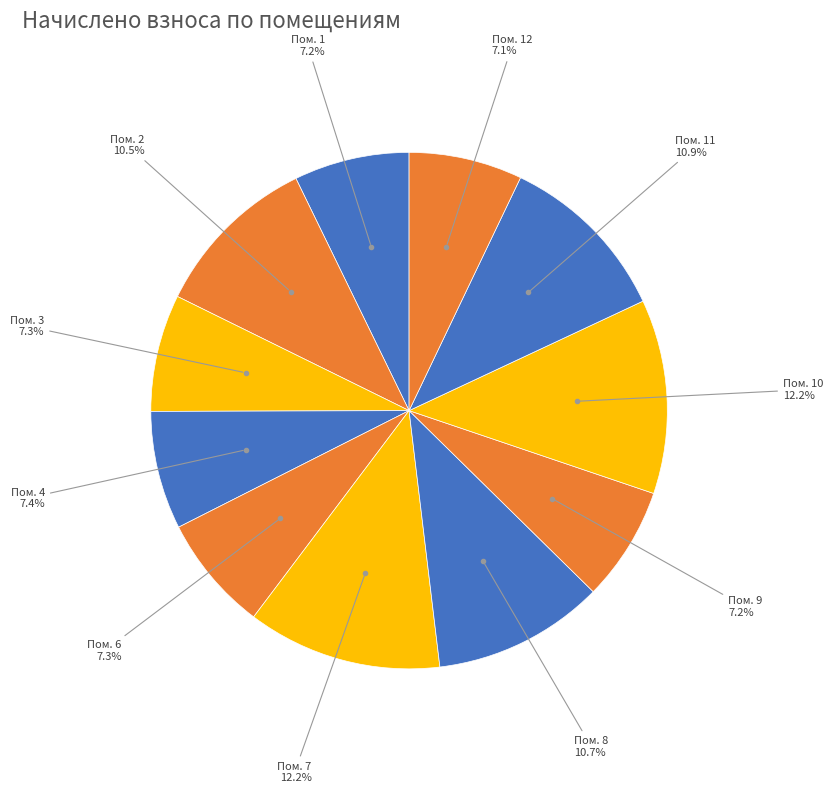

To the nearest percent, what is the average slice percentage?

9%